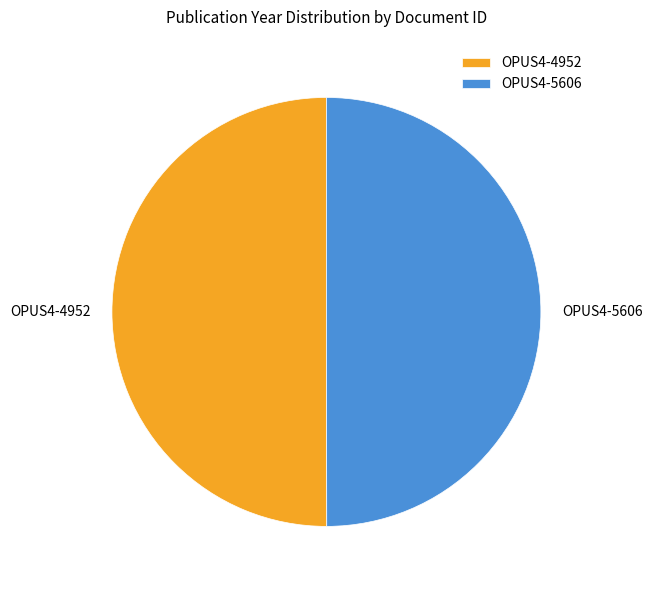

True or false: OPUS4-4952 accounts for 41% of the total.

False